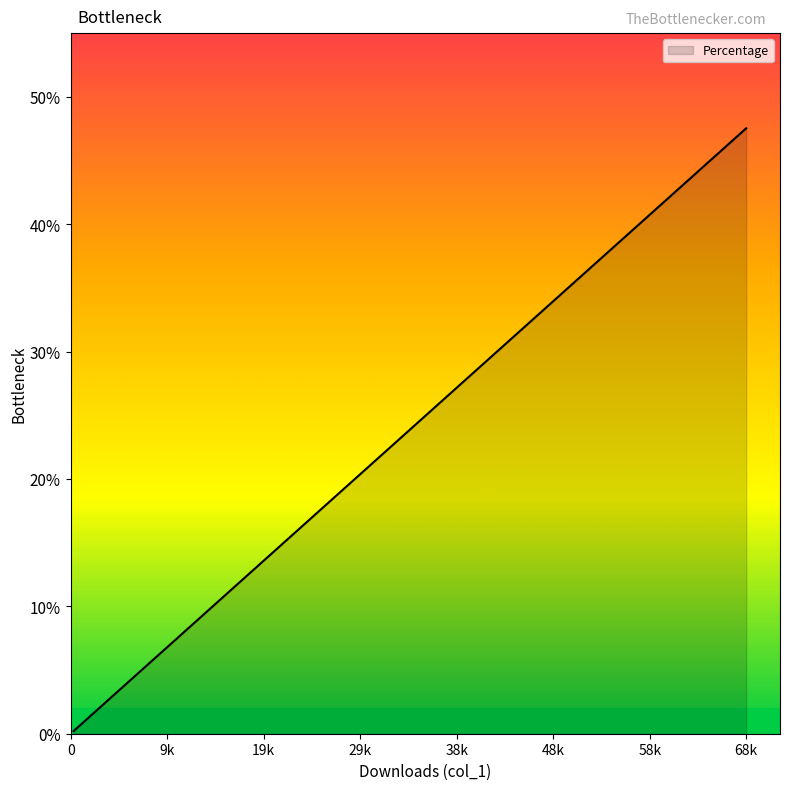

What is the difference between the maximum and minimum values?

47.3